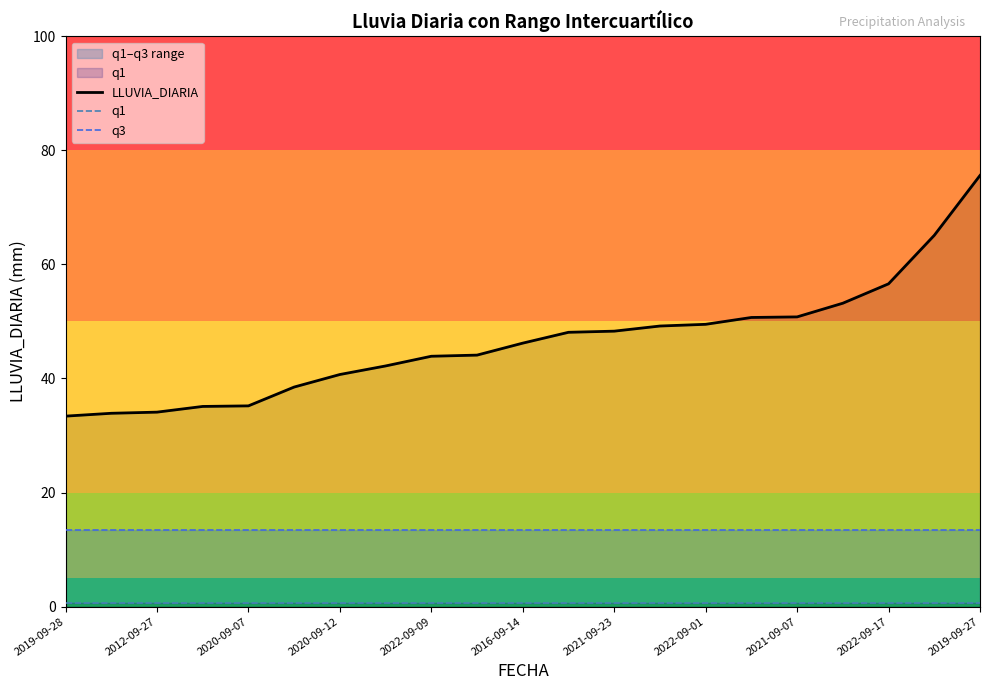

The value of LLUVIA_DIARIA at 2012-09-27 is 34.1. True or false?

True